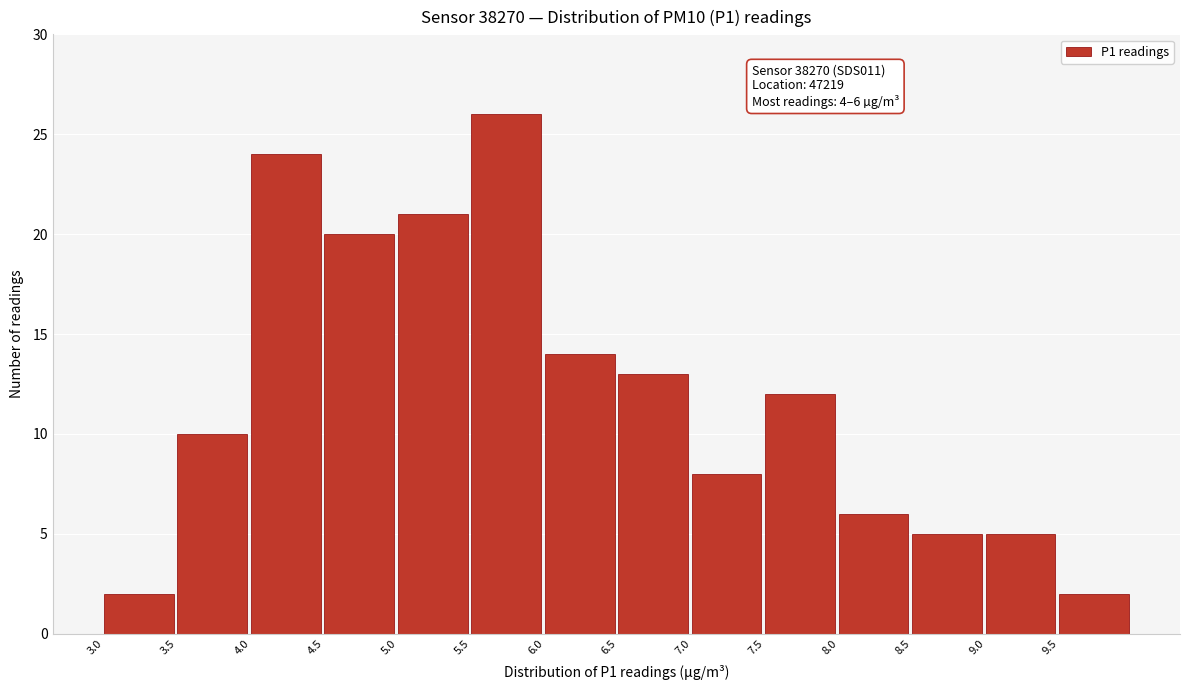

Over which range of the x-axis is the bar tallest?

5.5 to 6.0